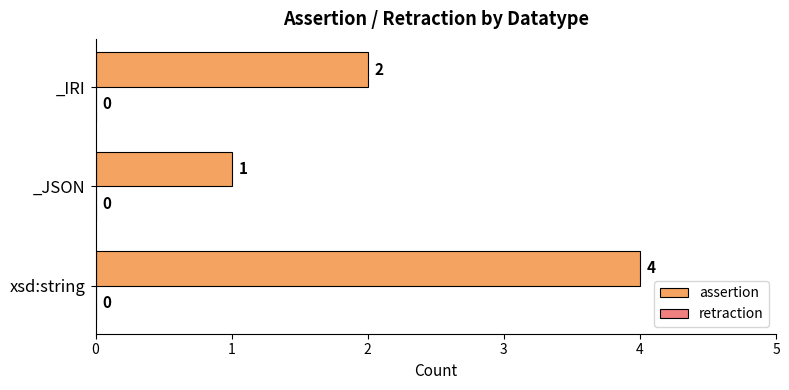

Rank the categories by value from highest to lowest.

xsd:string, _IRI, _JSON